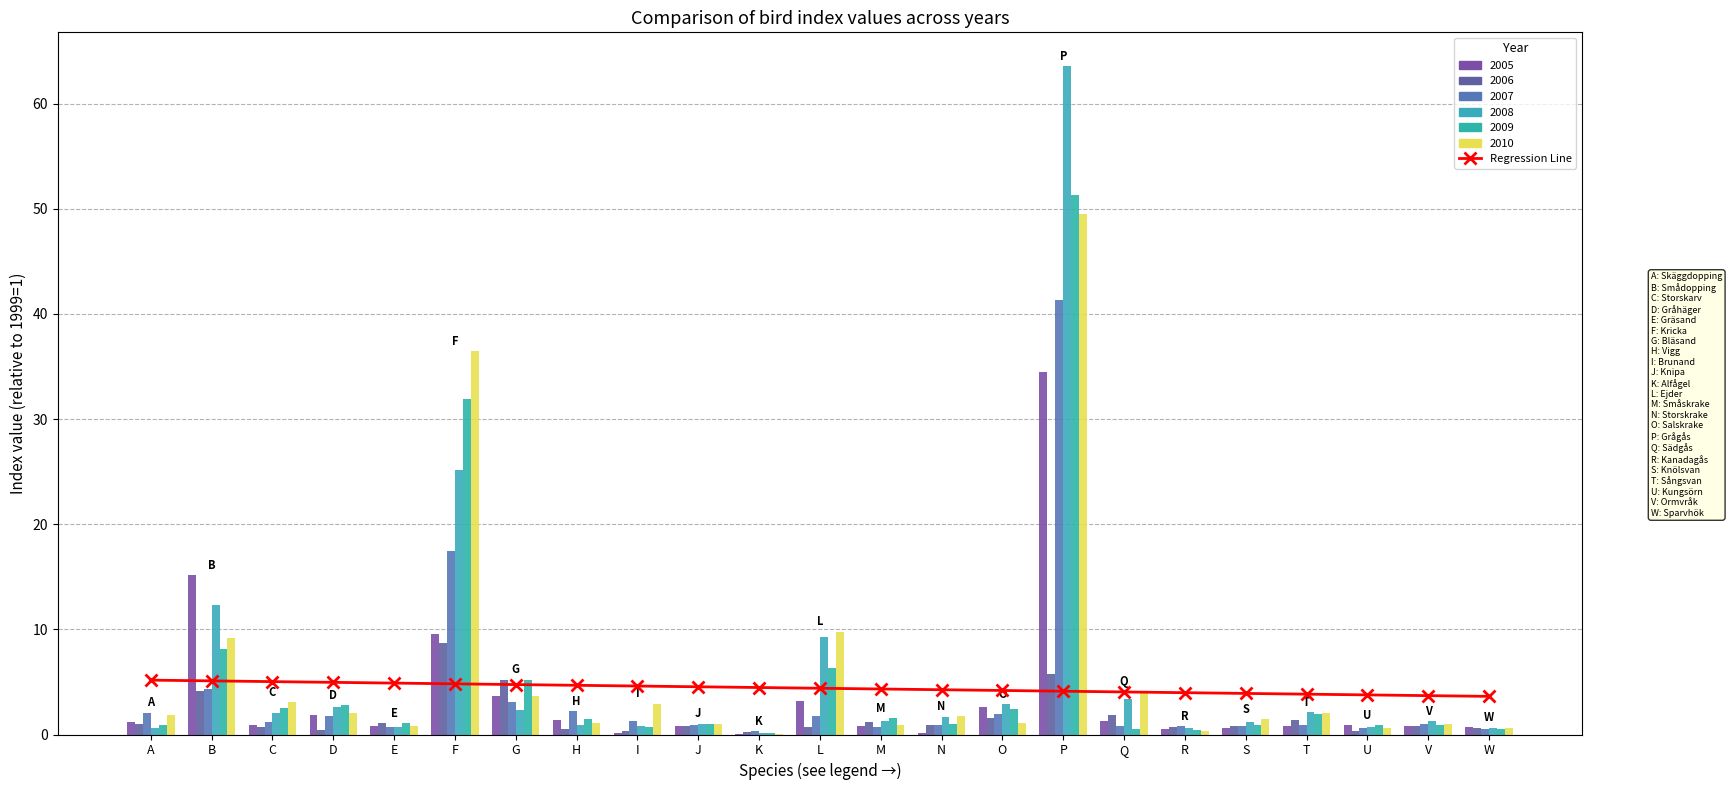

Is it true that the value at H is 4.7?

True